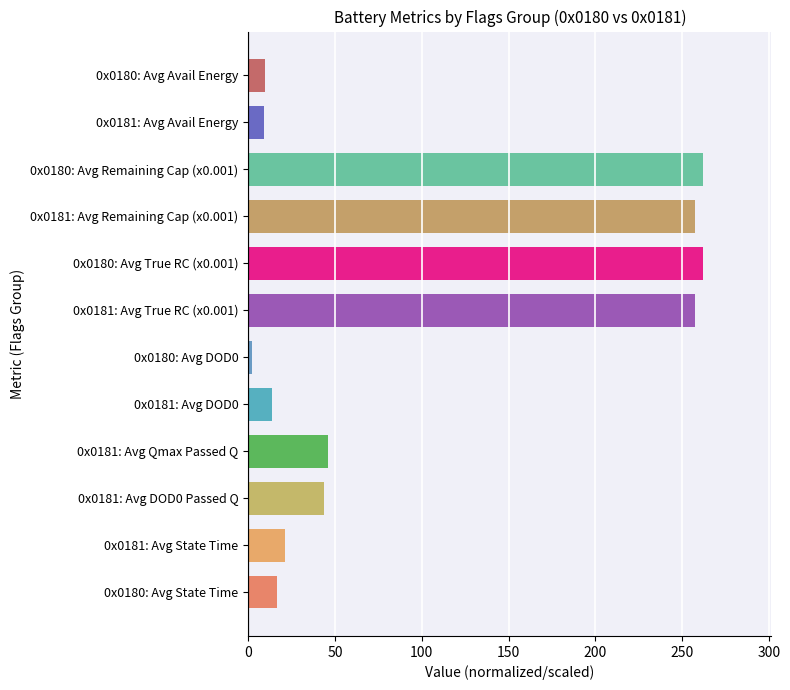

What is the difference between the maximum and minimum values?

260.1